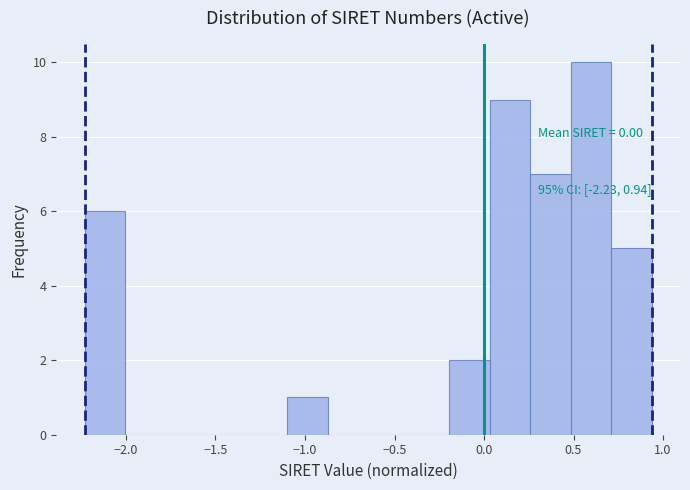

Which range on the x-axis has the tallest bar?

0.50 to 0.70